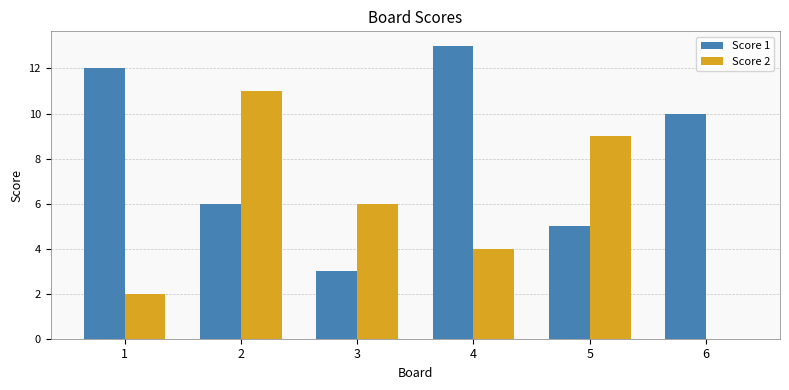

True or false: Score 1 has a value of 12 at 1.

True